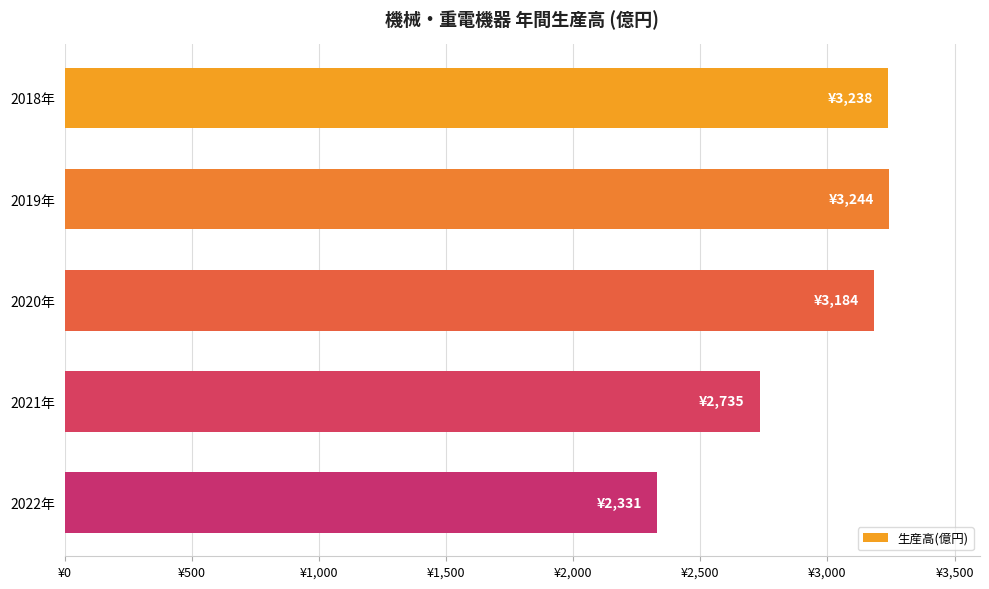

Does the chart contain any negative values?

No